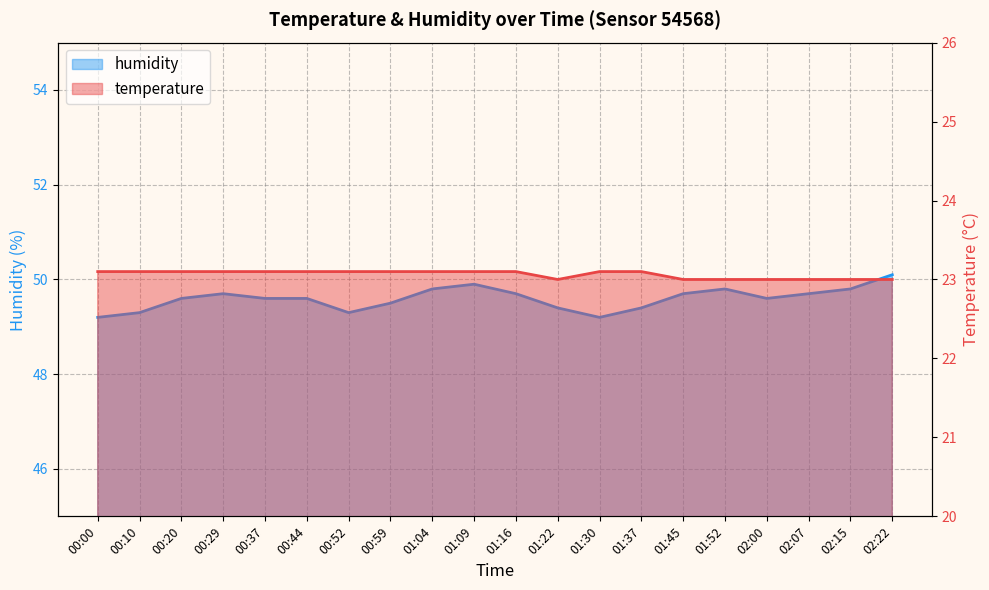

How many distinct data groups are displayed?

2